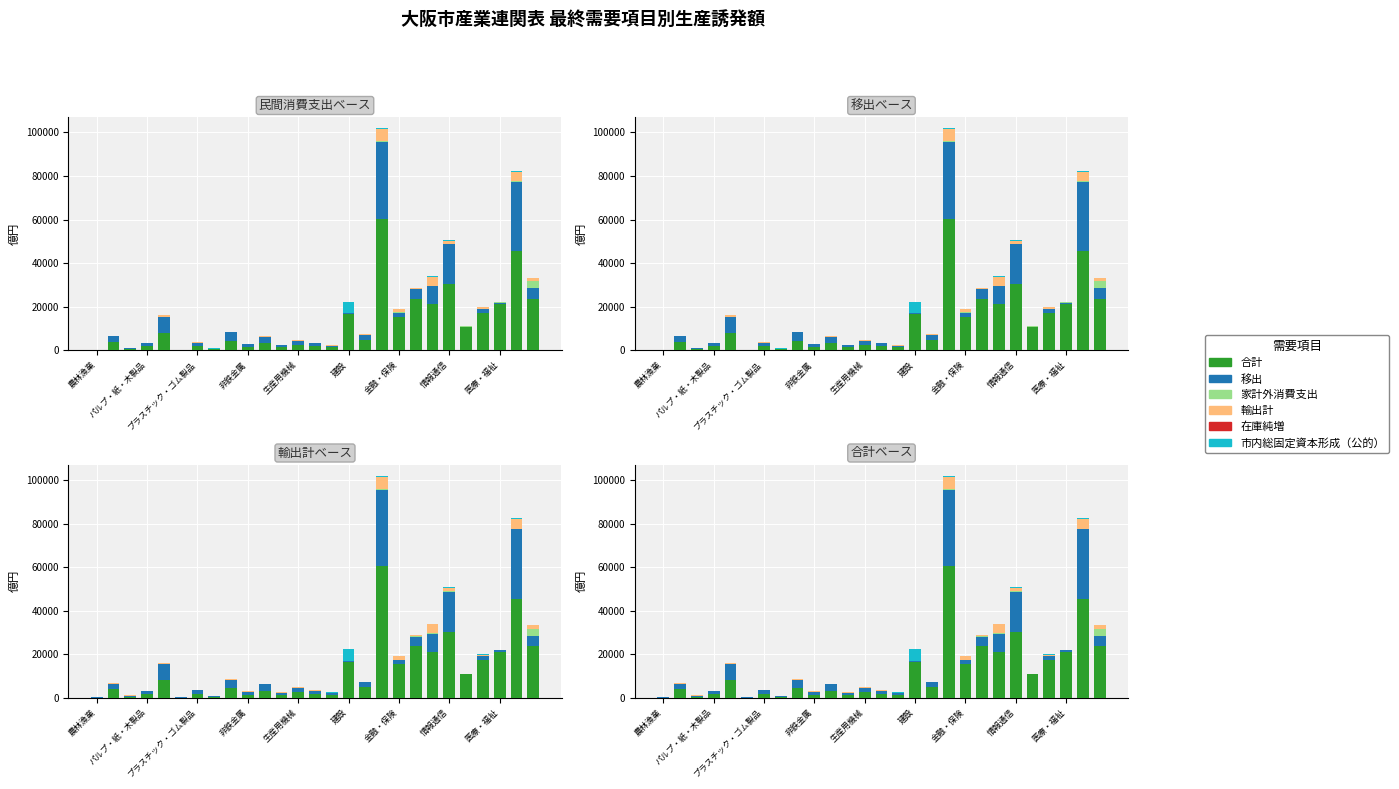

At how many categories does at least one series exceed 4273?

14